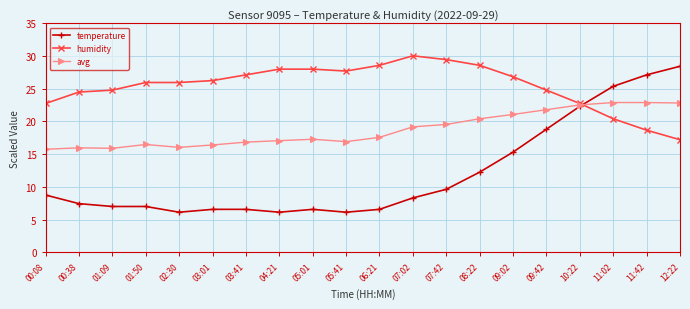

True or false: humidity has more than 0 interior local peaks.

True